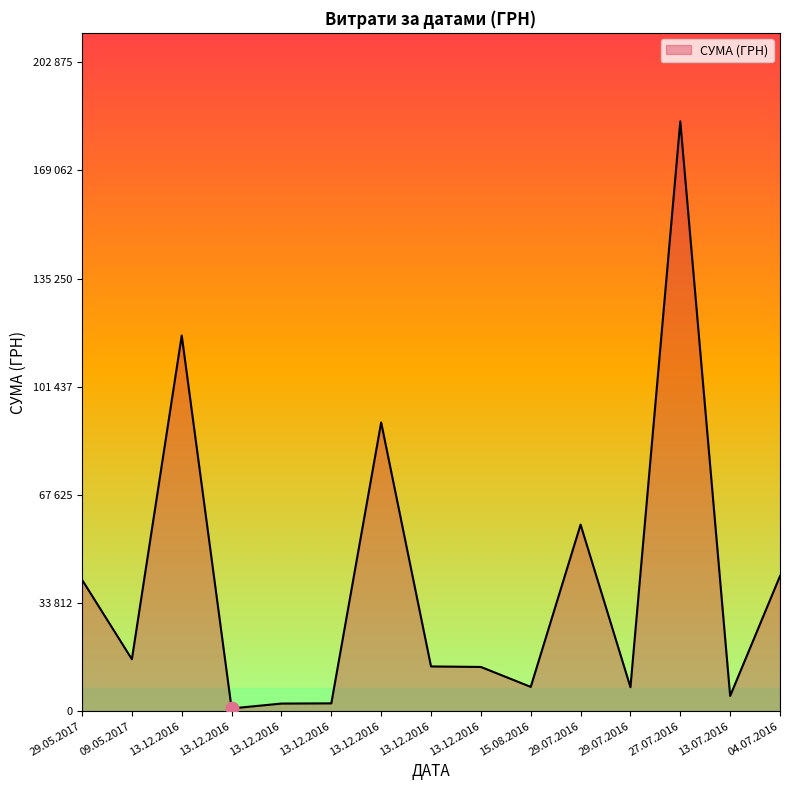

What is the change in value from 13.12.2016 to 29.07.2016?

+5116.0